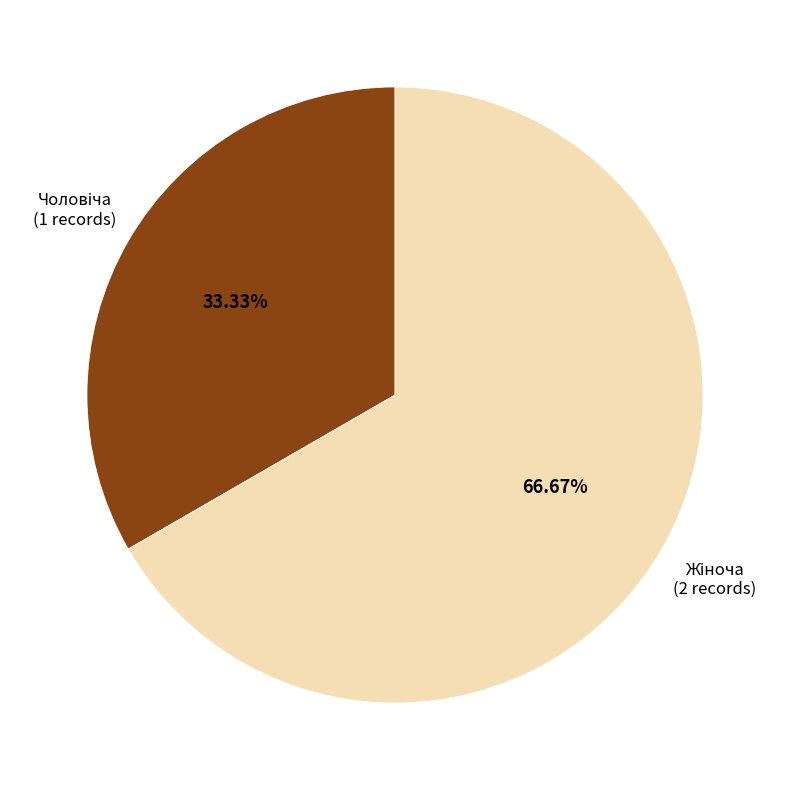

Is there any slice that represents more than half of the pie?

Yes